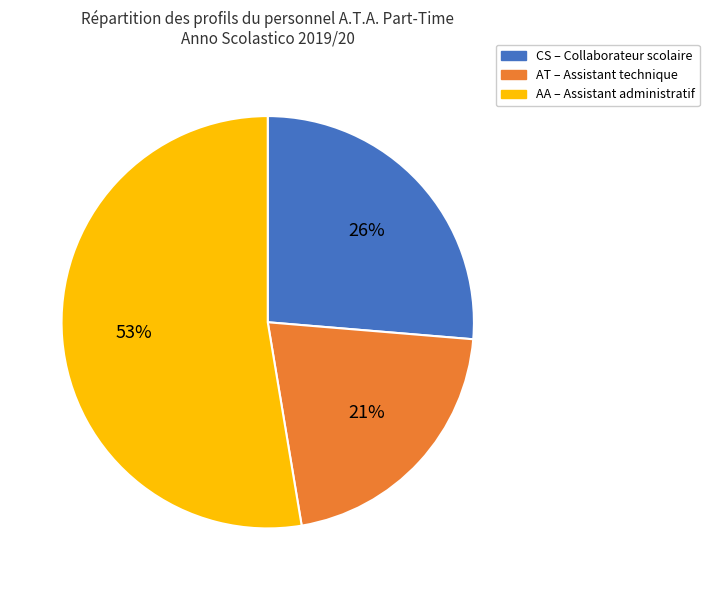

To the nearest percent, what is the average slice percentage?

33%